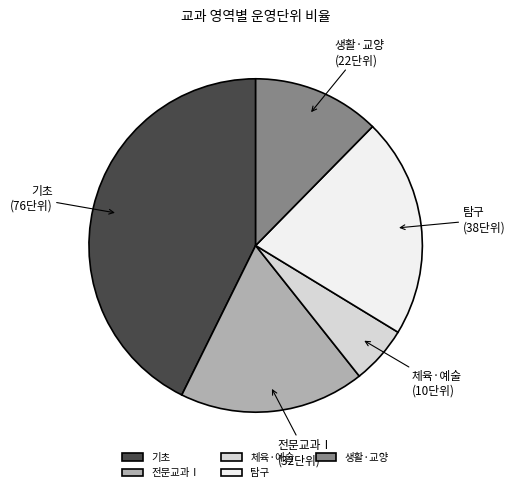

Rank the categories by value from highest to lowest.

기초, 탐구, 전문교과Ⅰ, 생활·교양, 체육·예술